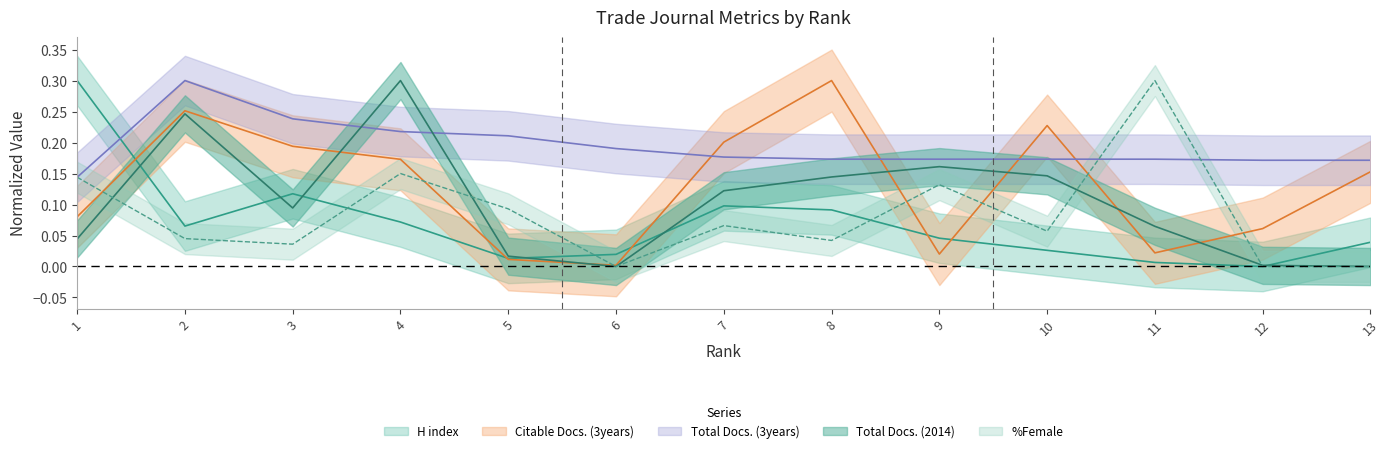

At 4, list the series in order from largest to smallest.

Total Docs. (2014), Total Docs. (3years), Citable Docs. (3years), %Female, H index